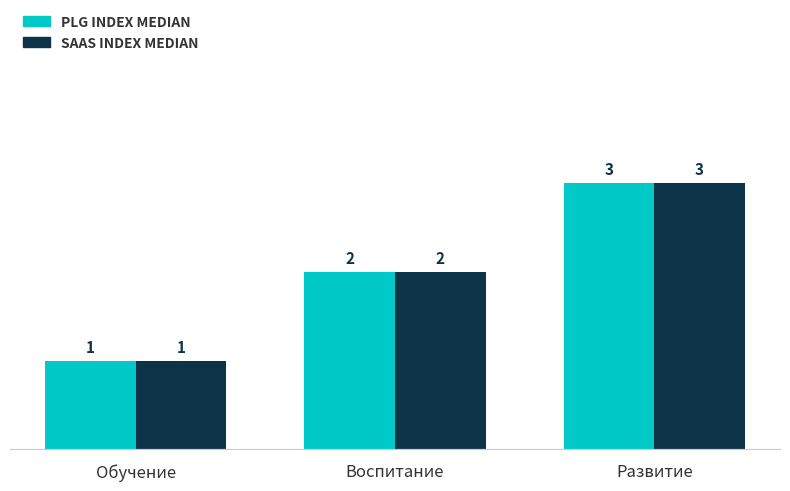

How many bars are there in each group?

2